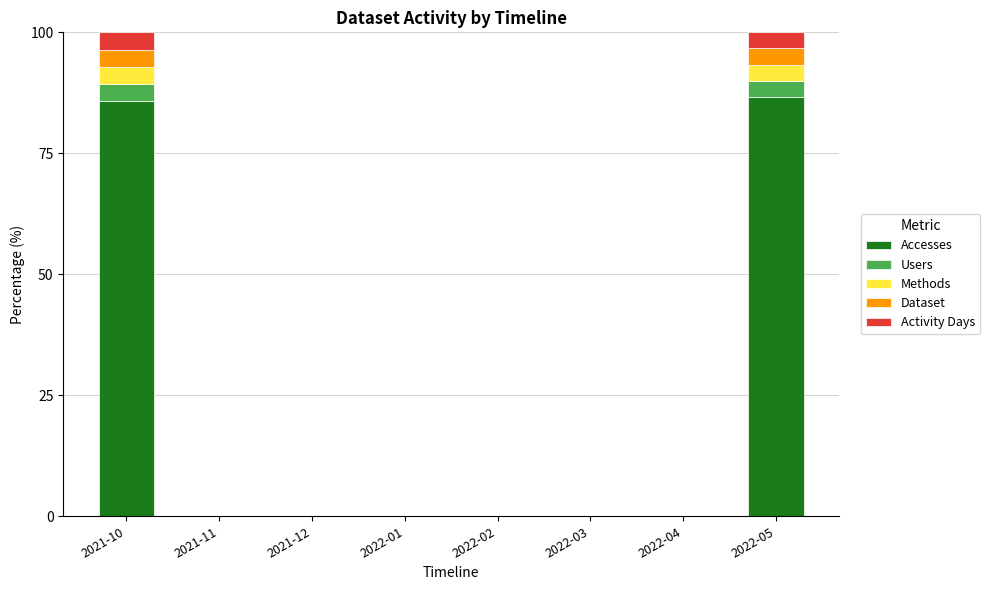

What is the maximum value for Accesses?

86.7